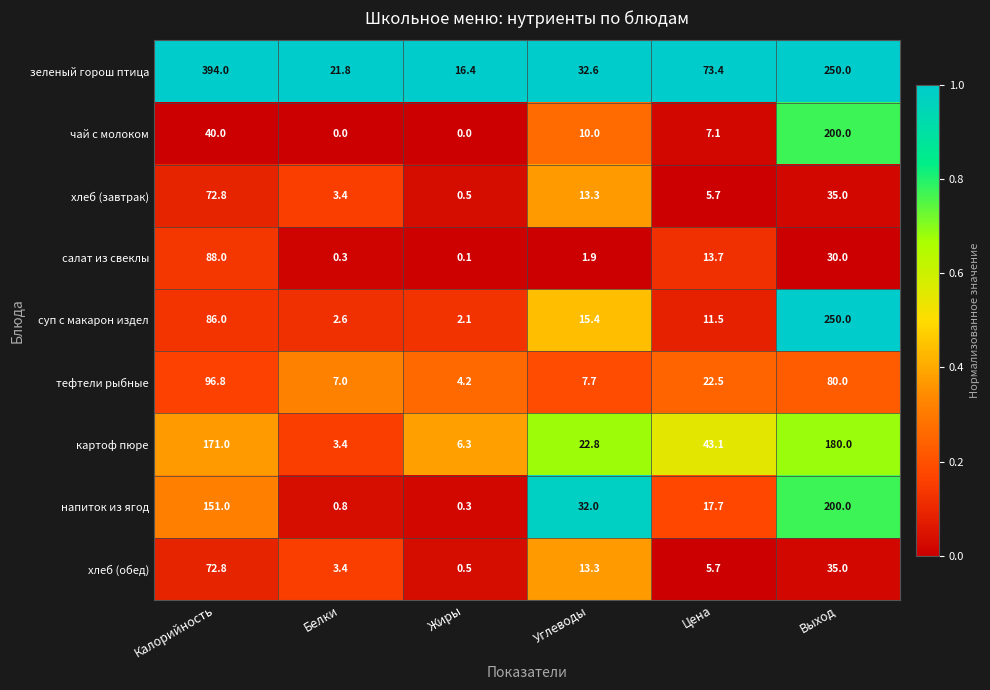

Between Цена and Выход, which series saw the biggest shift?

суп с макарон издел